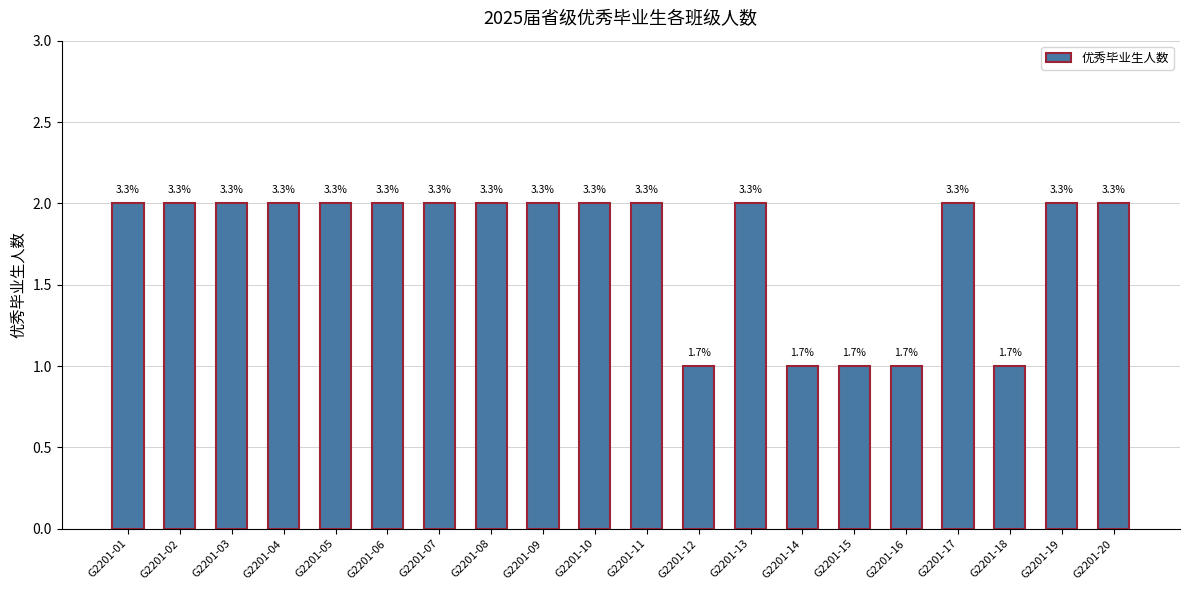

How many bars are there in total?

20